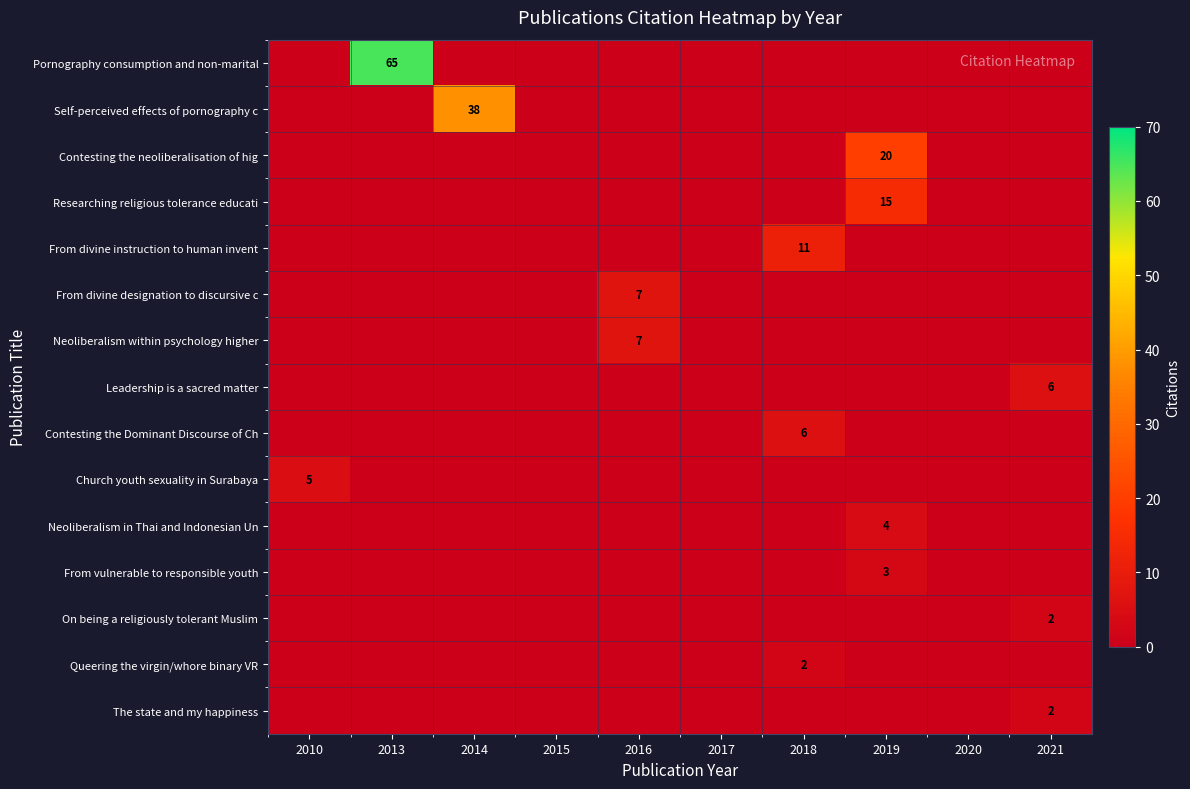

At which category is the sum across all series the highest?

2013